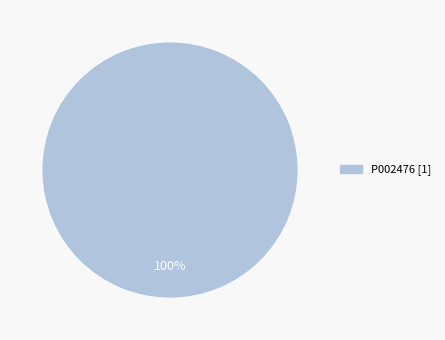

Is there any slice that represents more than half of the pie?

Yes